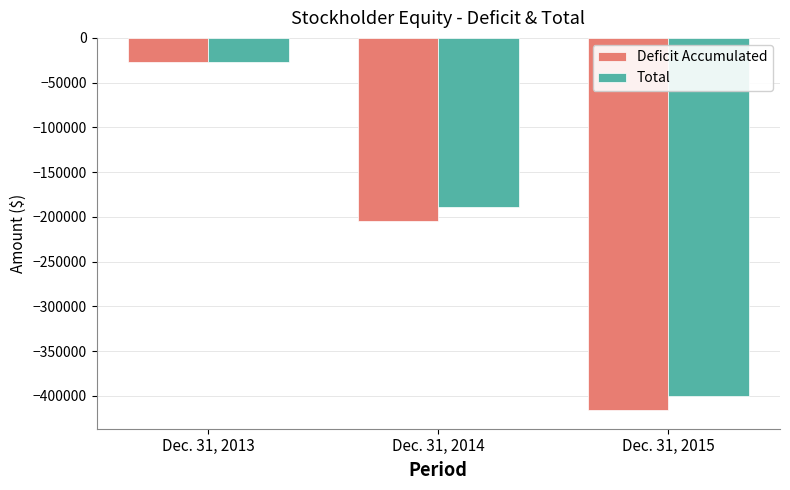

Is it true that Deficit Accumulated equals -26674 at Dec. 31, 2013?

True